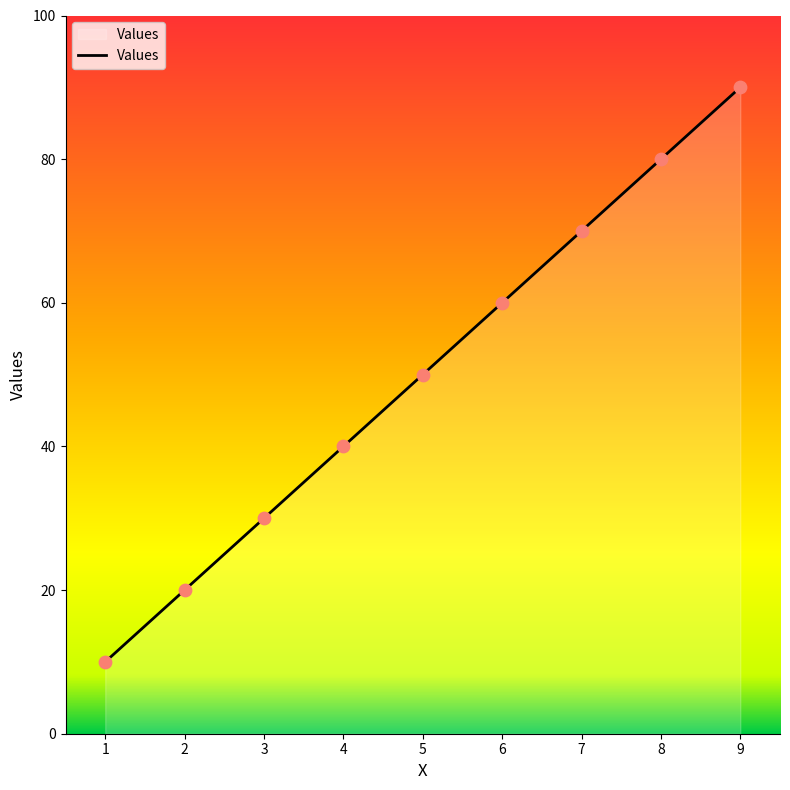

Approximately how many times larger is the value at 4 compared to 8?

0.5